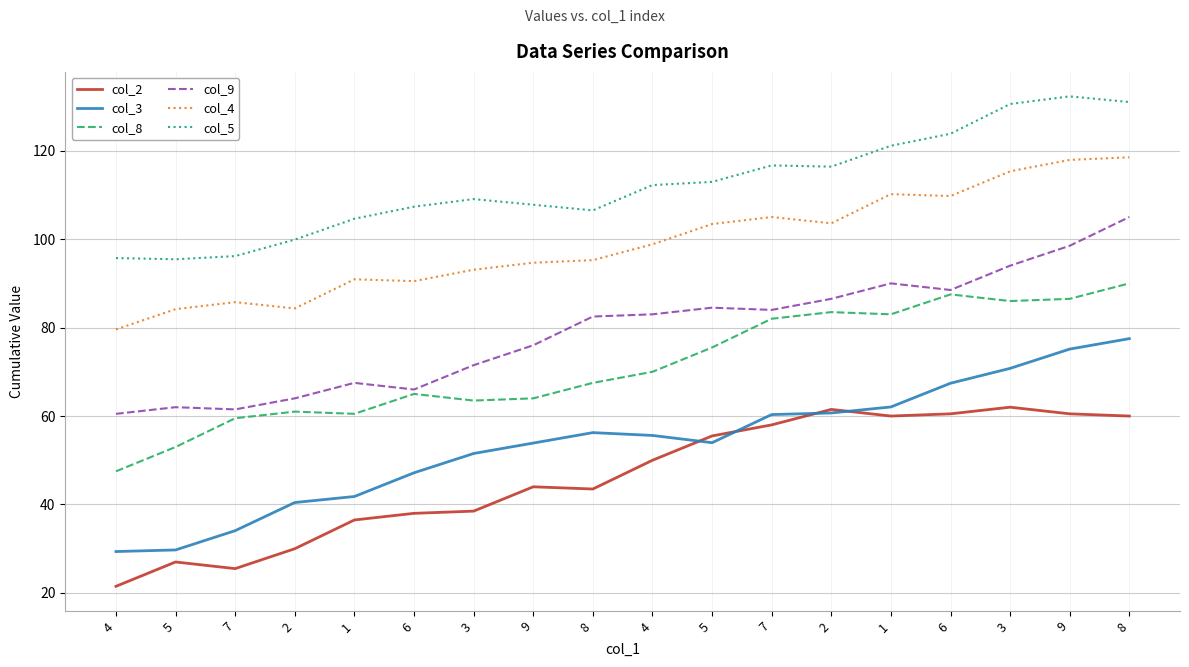

Reading left to right, extract all data points from this chart.

col_2: 4=21.5	5=27.0	7=25.5	2=30.0	1=36.5	6=38.0	3=38.5	9=44.0	8=43.5	4=50.0	5=55.5	7=58.0	2=61.5	1=60.0	6=60.5	3=62.0	9=60.5	8=60.0
col_3: 4=29.4	5=29.7	7=34.1	2=40.4	1=41.8	6=47.2	3=51.5	9=53.9	8=56.2	4=55.6	5=54.0	7=60.3	2=60.7	1=62.1	6=67.4	3=70.8	9=75.1	8=77.5
col_8: 4=47.5	5=53.0	7=59.5	2=61.0	1=60.5	6=65.0	3=63.5	9=64.0	8=67.5	4=70.0	5=75.5	7=82.0	2=83.5	1=83.0	6=87.5	3=86.0	9=86.5	8=90.0
col_9: 4=60.5	5=62.0	7=61.5	2=64.0	1=67.5	6=66.0	3=71.5	9=76.0	8=82.5	4=83.0	5=84.5	7=84.0	2=86.5	1=90.0	6=88.5	3=94.0	9=98.5	8=105.0
col_4: 4=79.6	5=84.2	7=85.8	2=84.3	1=90.9	6=90.5	3=93.1	9=94.7	8=95.2	4=98.8	5=103.4	7=105.0	2=103.6	1=110.2	6=109.8	3=115.3	9=117.9	8=118.5
col_5: 4=95.7	5=95.4	7=96.2	2=99.9	1=104.6	6=107.3	3=109.1	9=107.8	8=106.5	4=112.2	5=112.9	7=116.7	2=116.4	1=121.1	6=123.8	3=130.6	9=132.3	8=131.0